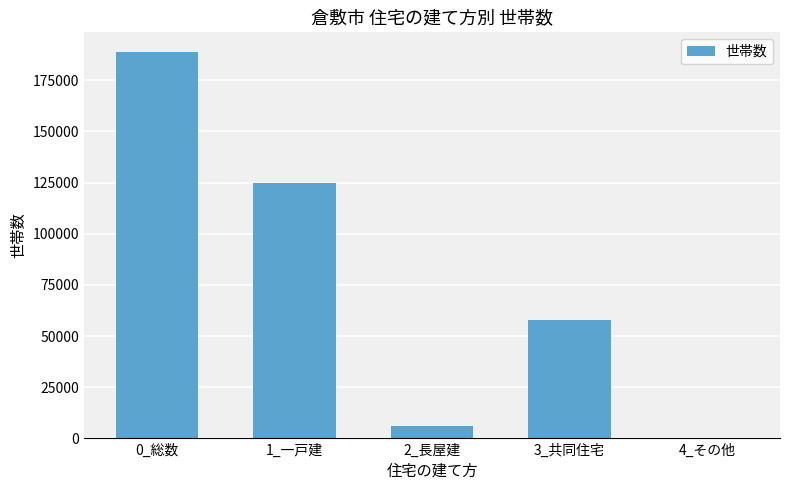

What is the maximum value shown in the chart?

188930